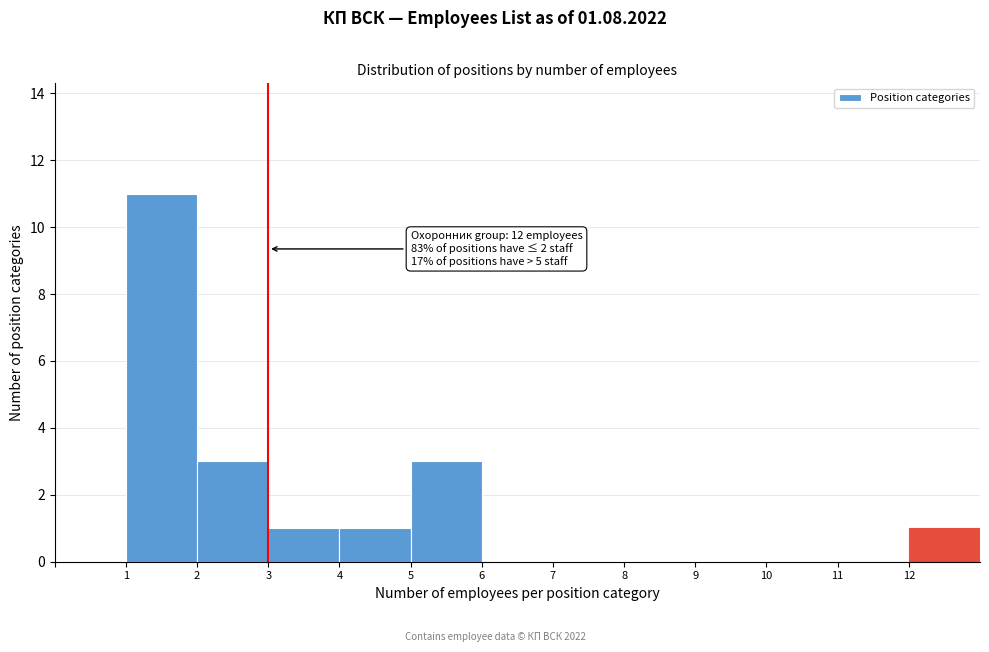

Which range on the x-axis has the tallest bar?

1 to 2